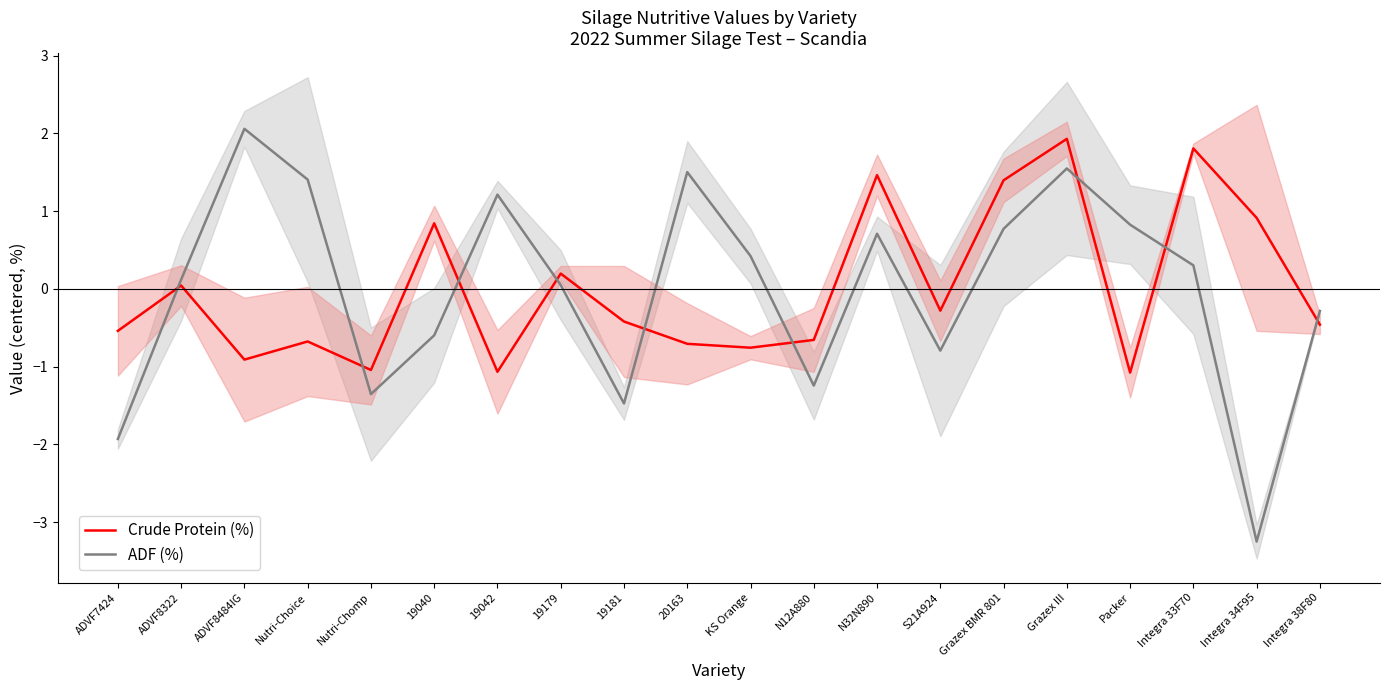

List the series in order of their overall mean, highest first.

ADF (%), Crude Protein (%)